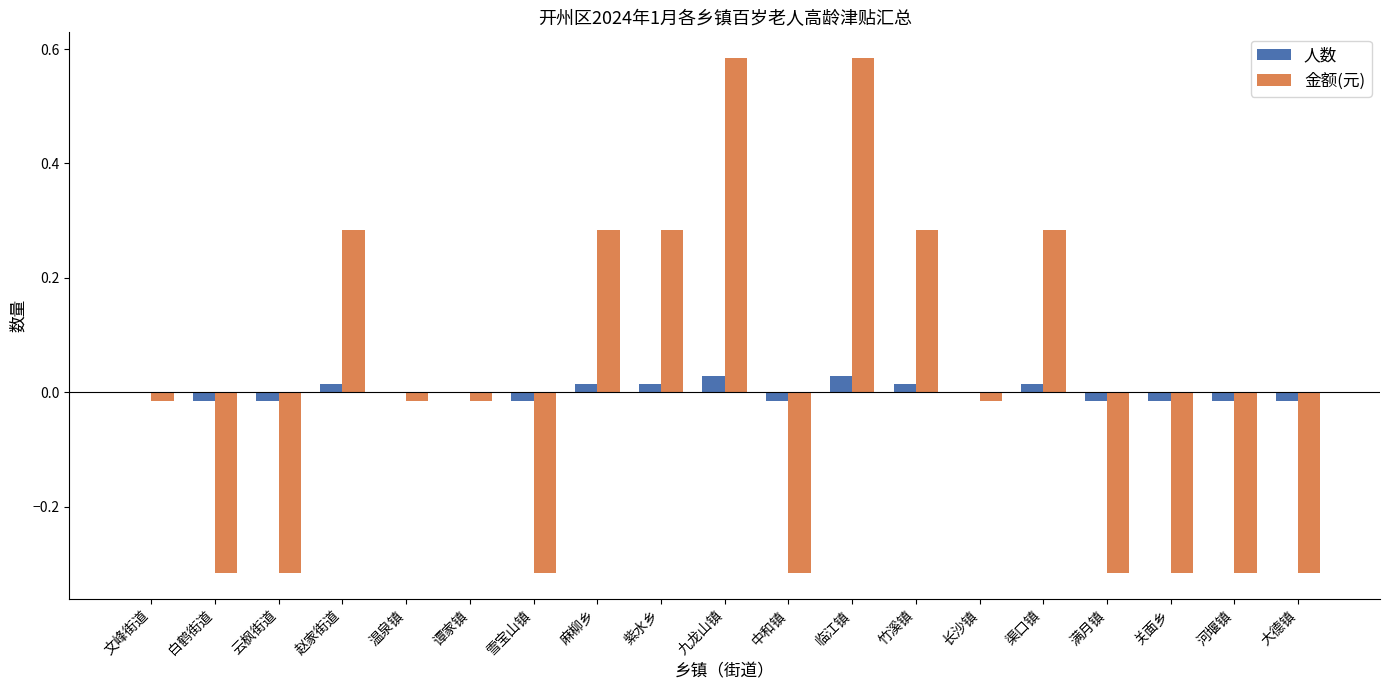

Which series changed the most between 温泉镇 and 河堰镇?

金额(元)